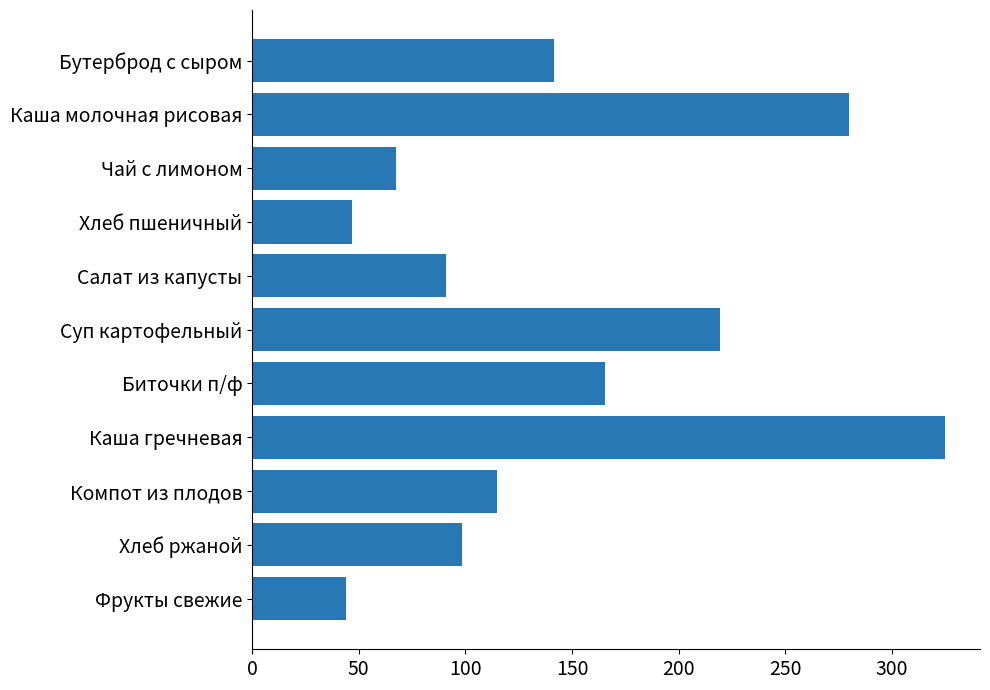

The chart shows a value of 44.0 at Фрукты свежие. True or false?

True